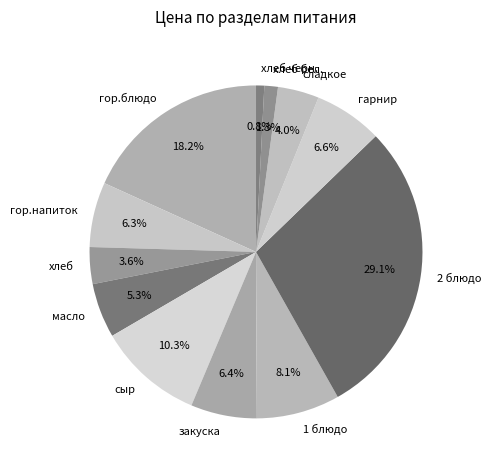

Is there a majority slice in this chart?

No